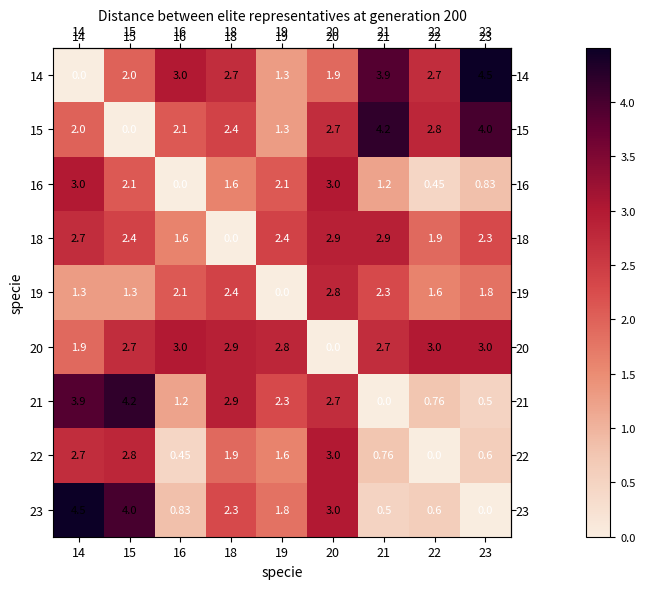

Count the number of categories in the chart.

9